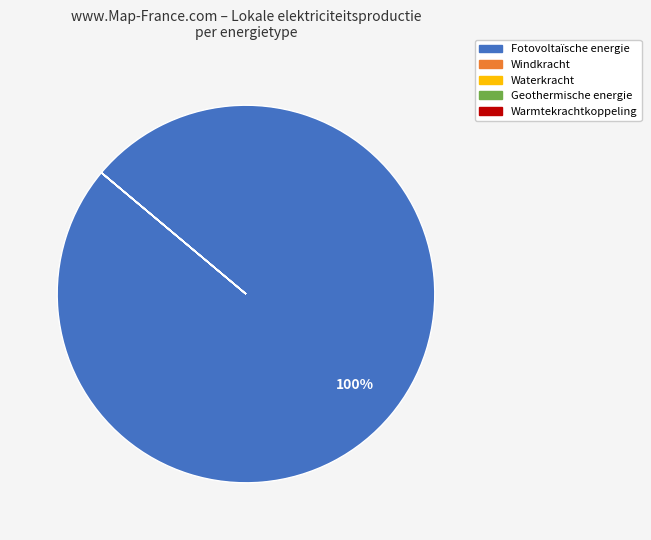

Which category has the biggest portion of the pie?

Fotovoltaïsche energie